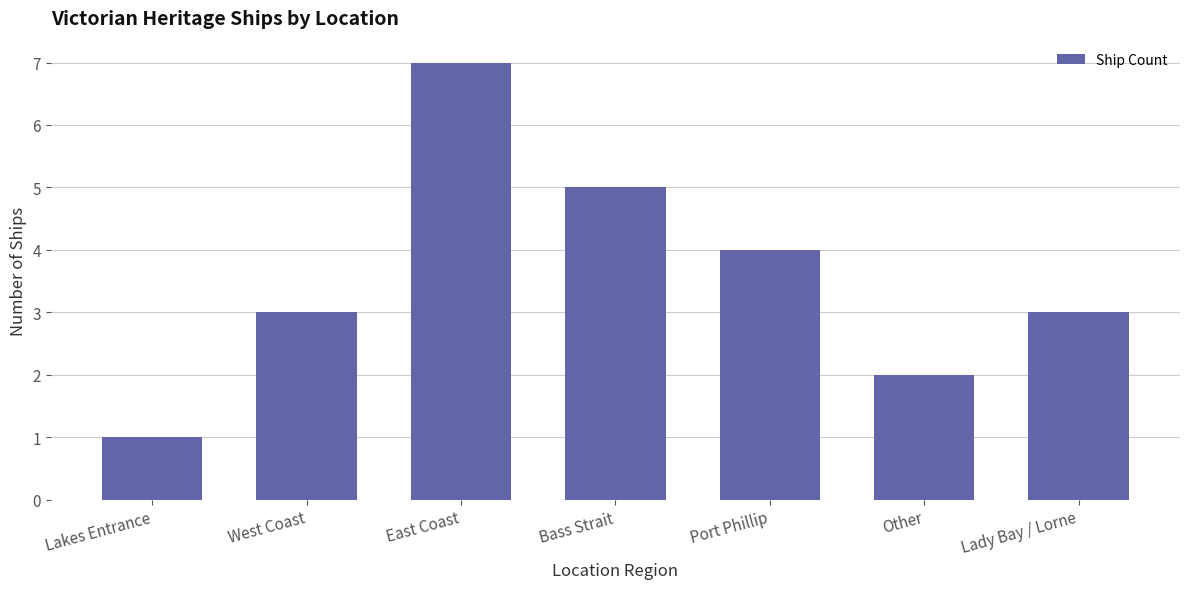

What is the minimum value shown in the chart?

1